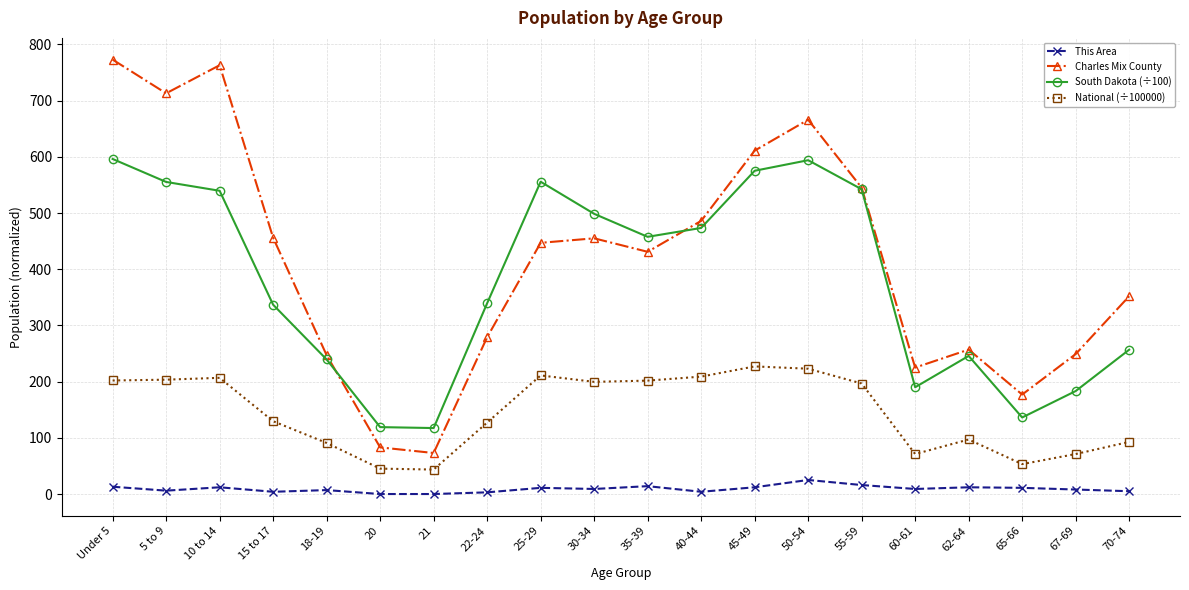

At which category is the sum across all series the highest?

Under 5